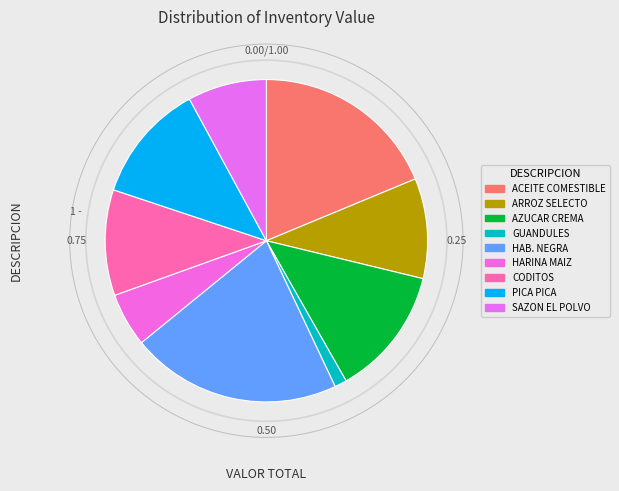

Count the number of slices in the pie.

9